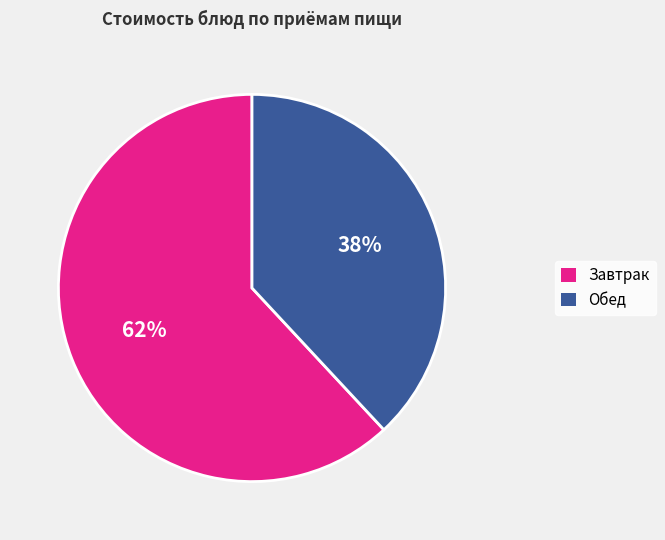

How many segments does this pie chart have?

2